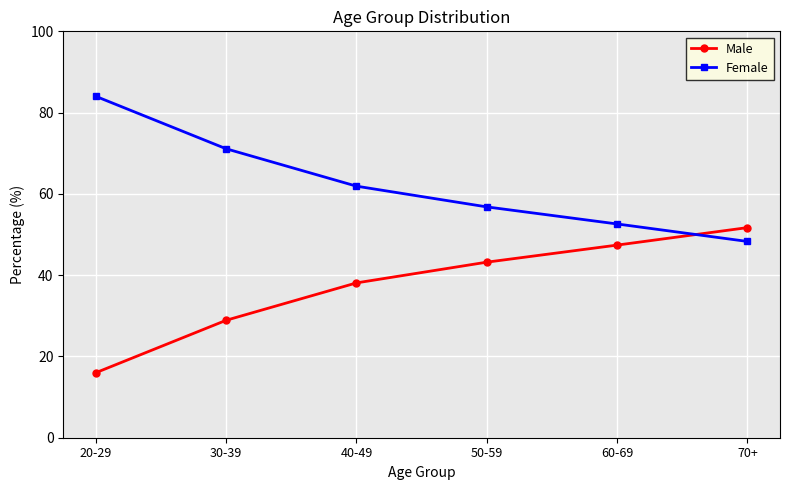

Read the Male value at 60-69.

47.4